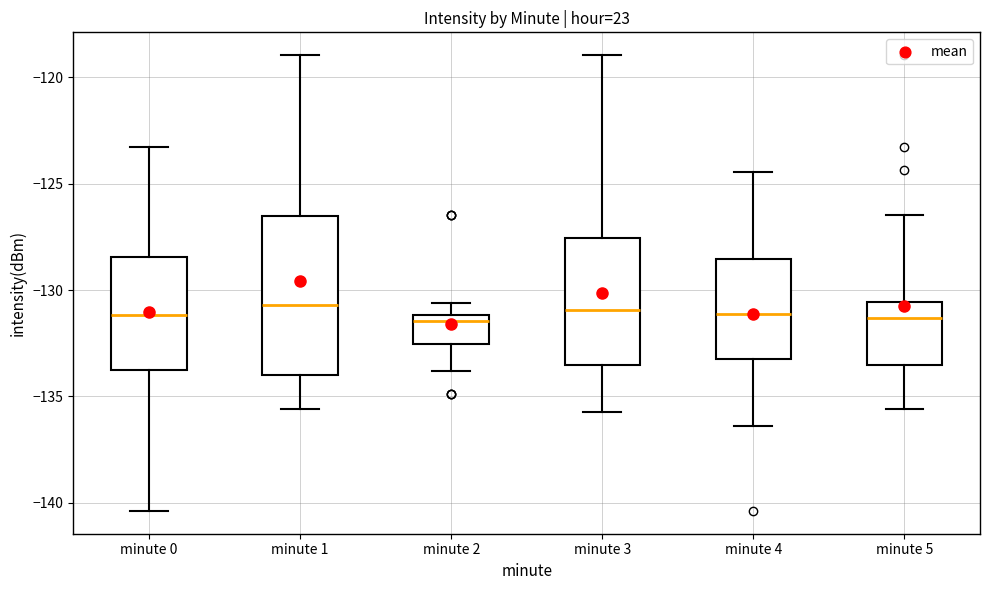

Reading left to right, transcribe this box plot: for each box, give where its median line is, the range the box spans, and where its two whiskers end, as read against the y-axis. The values are not printed on the chart, so give them approximately, as read against the axis.

minute 0: median -131.0, box -133.5 to -128.5, whiskers -140.5 to -123.5
minute 1: median -130.5, box -134.0 to -126.5, whiskers -135.5 to -119.0
minute 2: median -131.5, box -132.5 to -131.0, whiskers -134.0 to -130.5
minute 3: median -131.0, box -133.5 to -127.5, whiskers -135.5 to -119.0
minute 4: median -131.0, box -133.0 to -128.5, whiskers -136.5 to -124.5
minute 5: median -131.5, box -133.5 to -130.5, whiskers -135.5 to -126.5